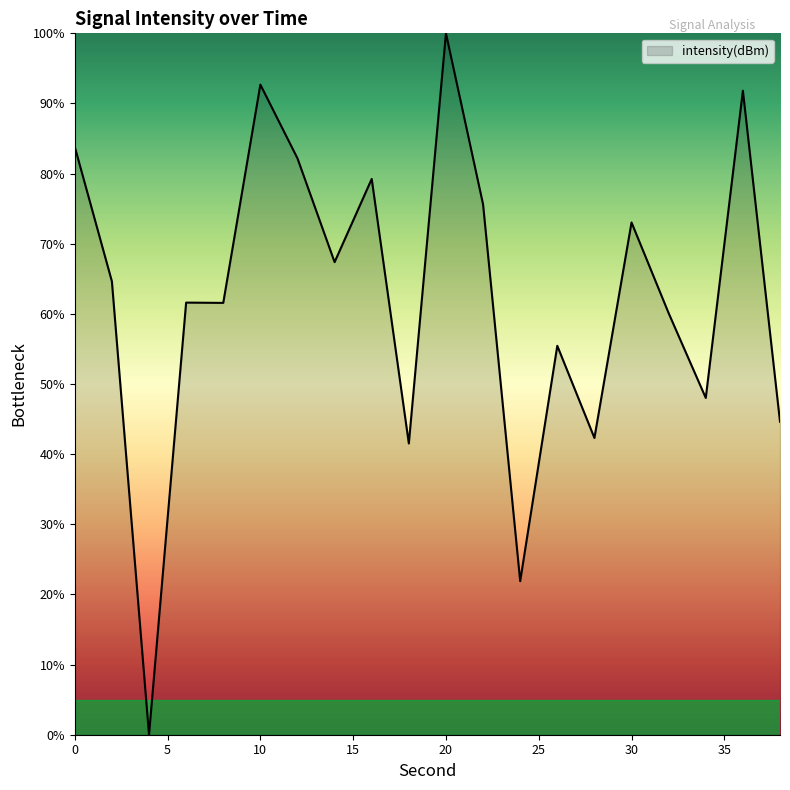

True or false: the data has more than 2 interior local peaks.

True